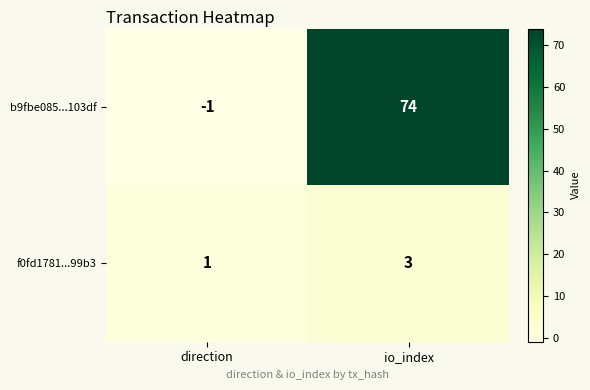

At which category does the chart reach its minimum across all series?

direction